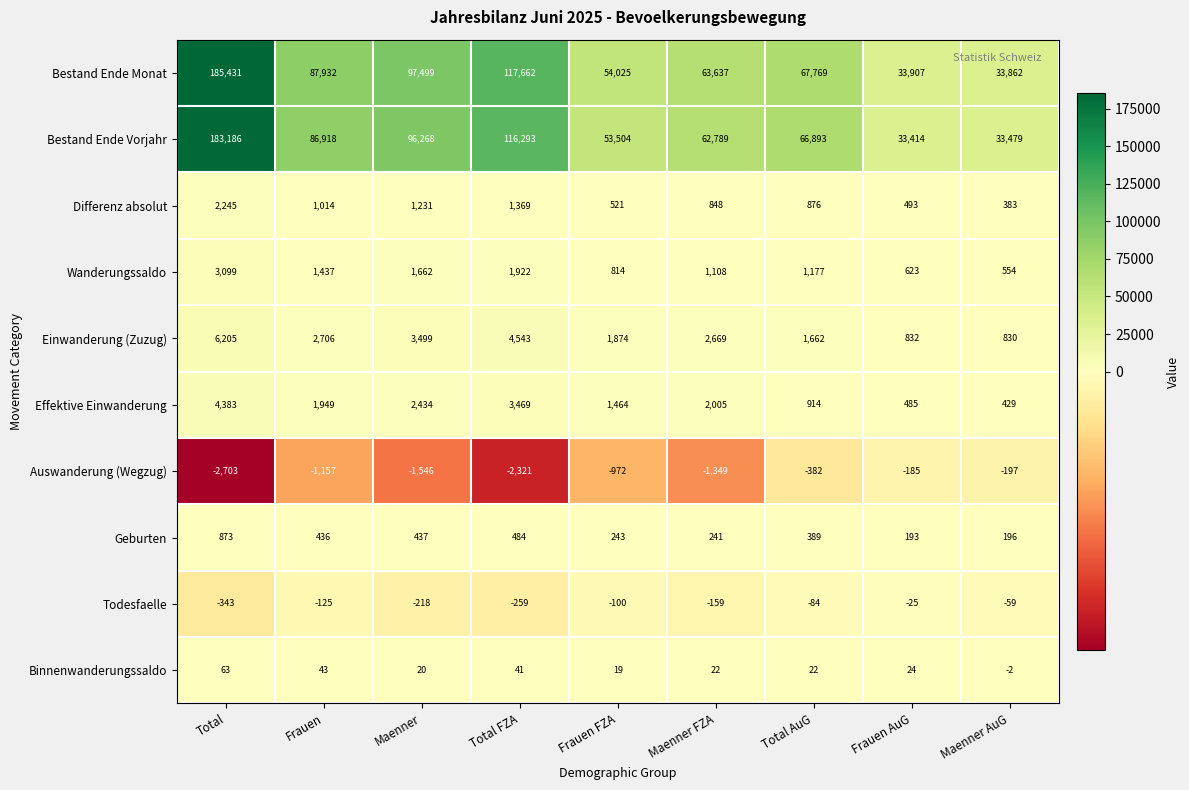

What is the total value across all series at Frauen?

181153